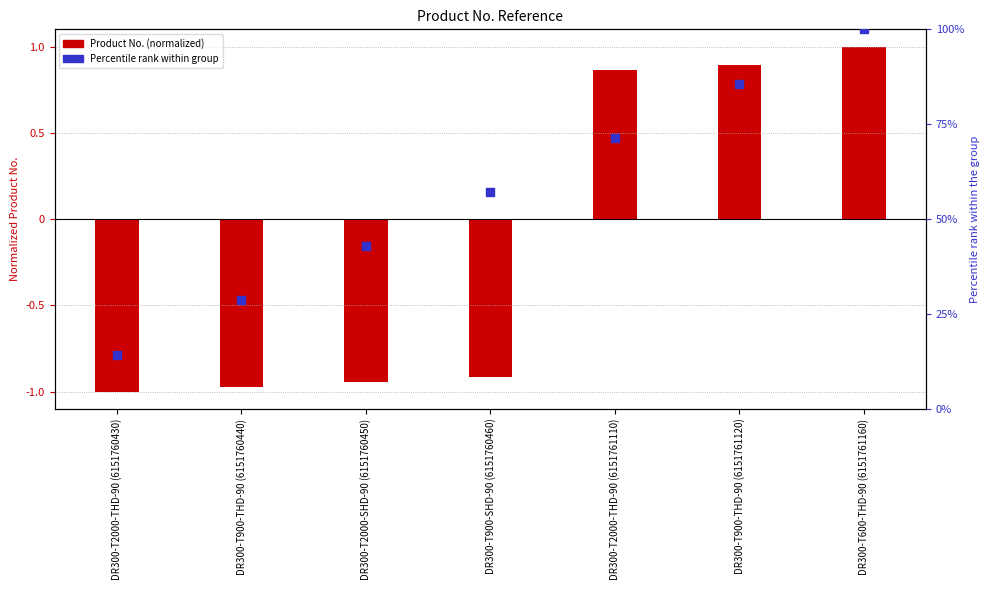

Which series has the largest total across all categories?

Percentile rank within group